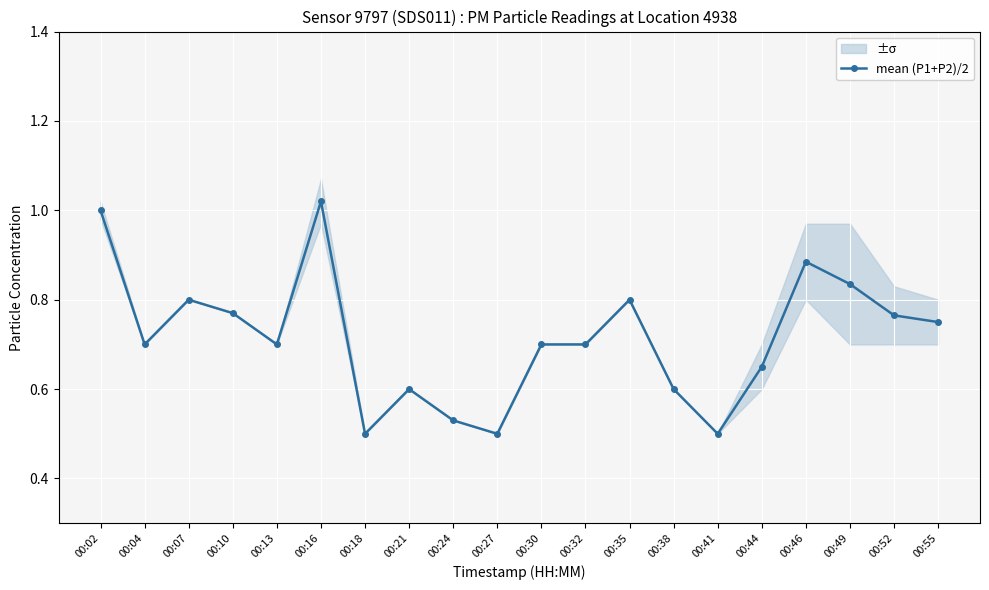

What value does the data have at 00:27?

0.5